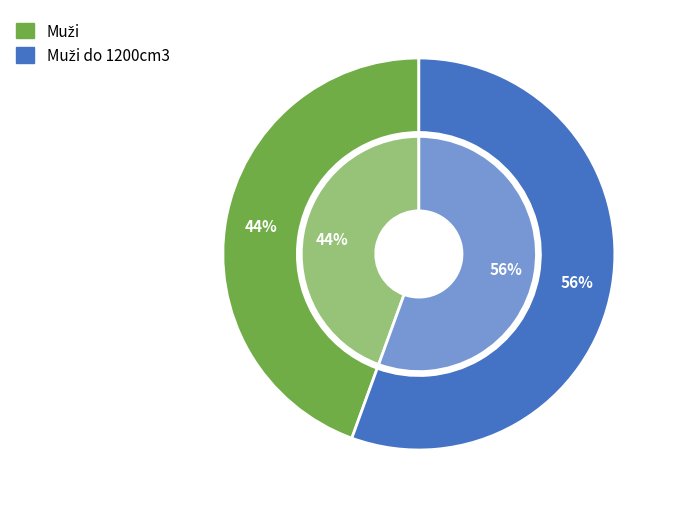

Which category has the biggest portion of the pie?

Muži do 1200cm3